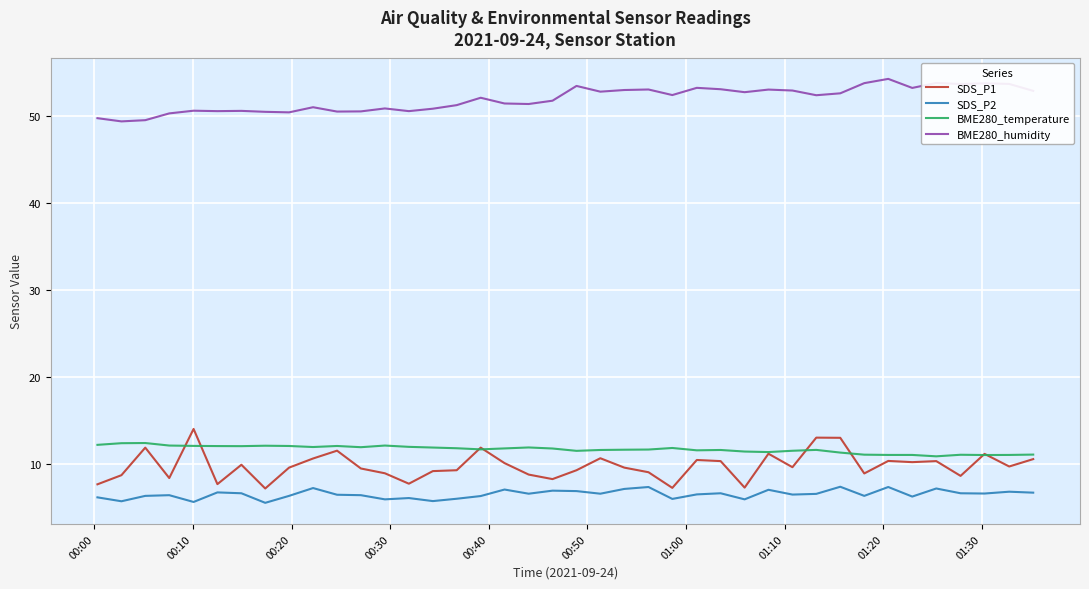

Which series has the largest total across all categories?

BME280_humidity